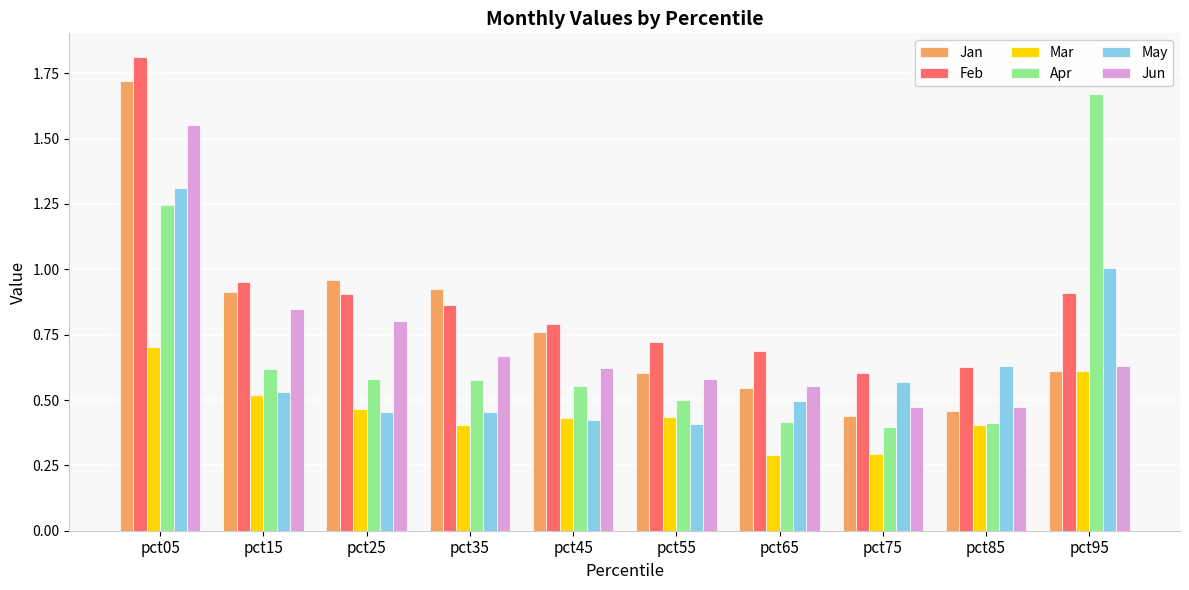

Which category has the highest value across all series?

pct05